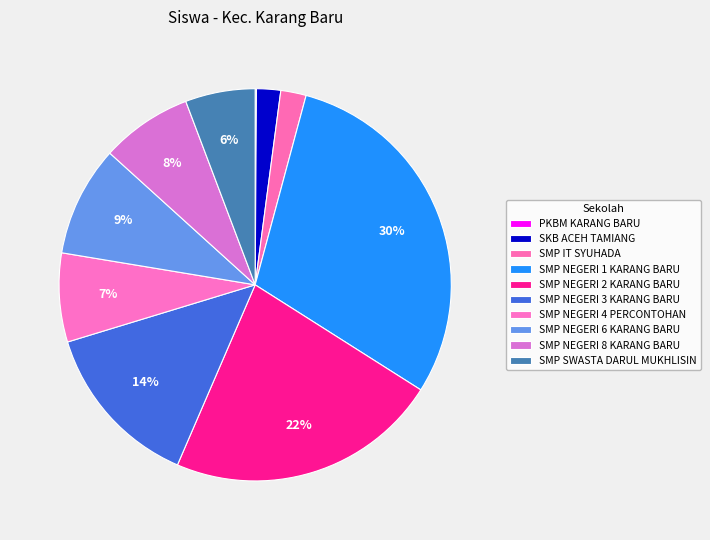

Which slice is the smallest?

PKBM KARANG BARU